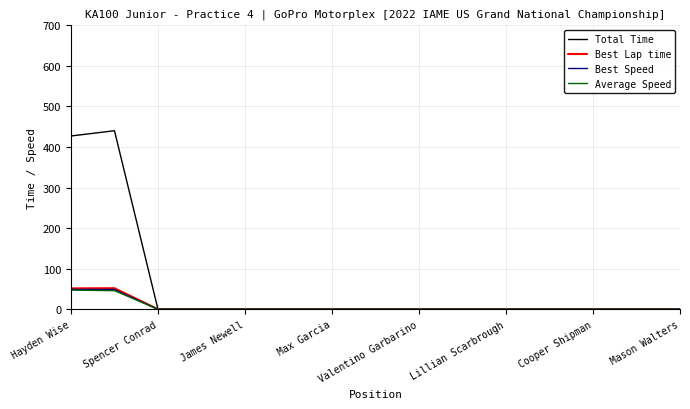

What is the maximum value shown in the chart?

440.1